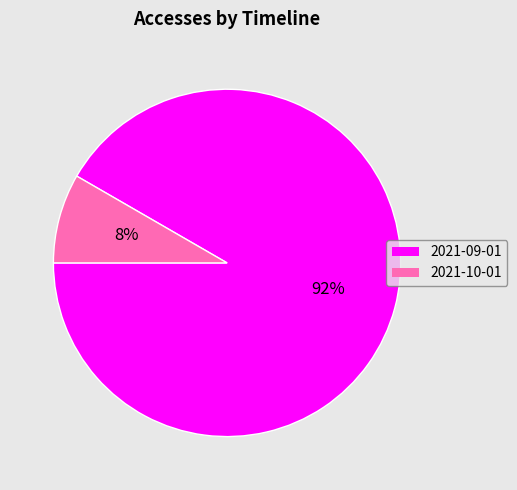

To the nearest percent, what is the average slice percentage?

50%